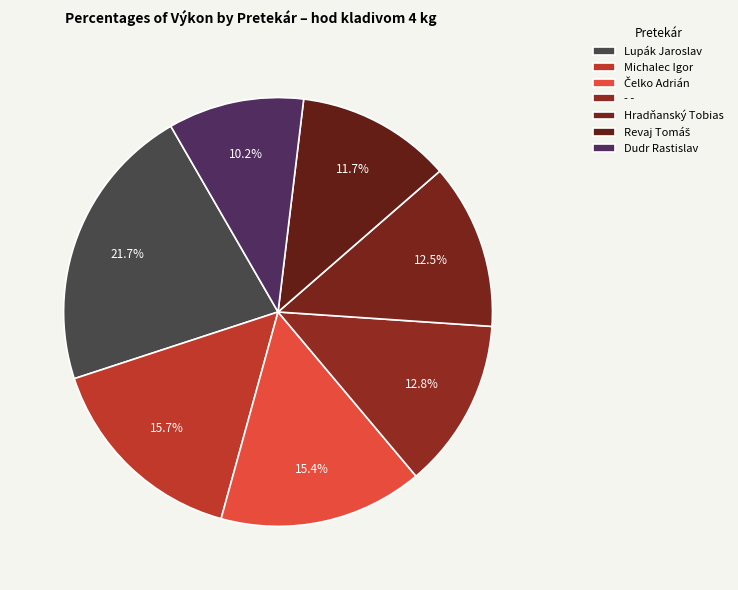

Is it true that Michalec Igor is 23% of the pie?

False